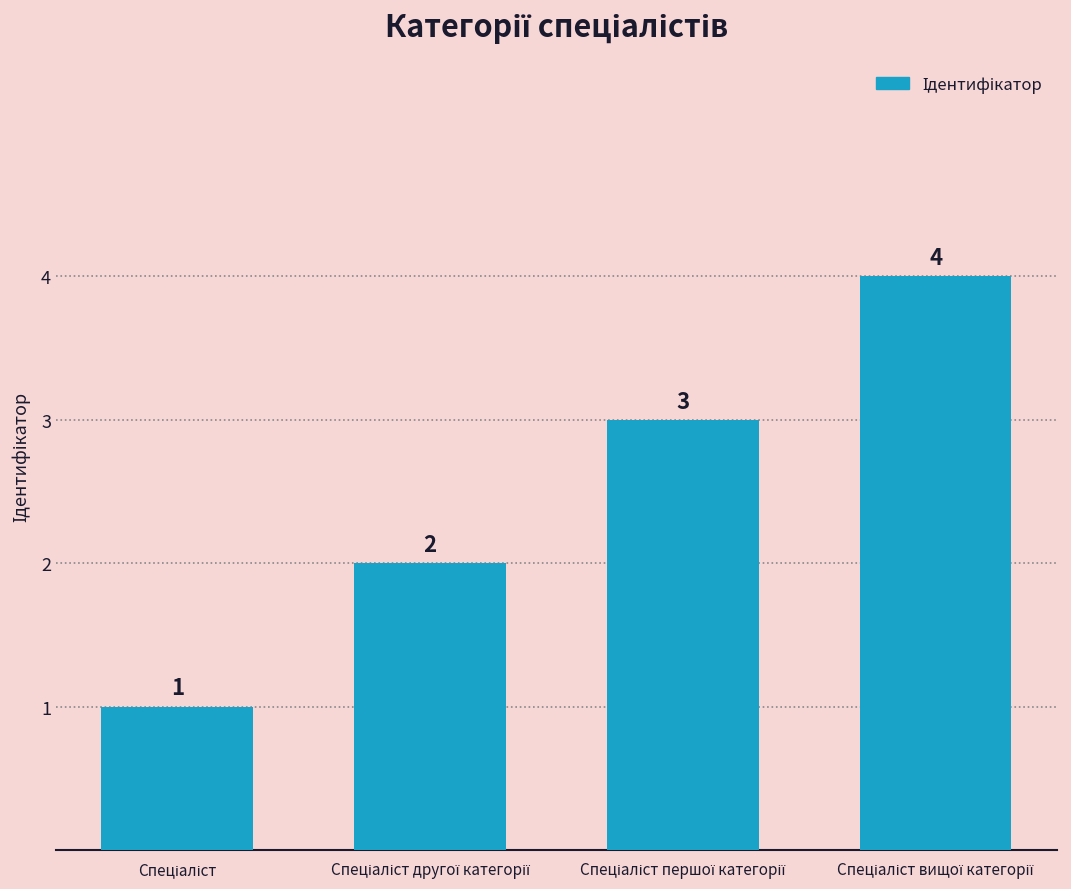

How many values are between 2 and 4?

3